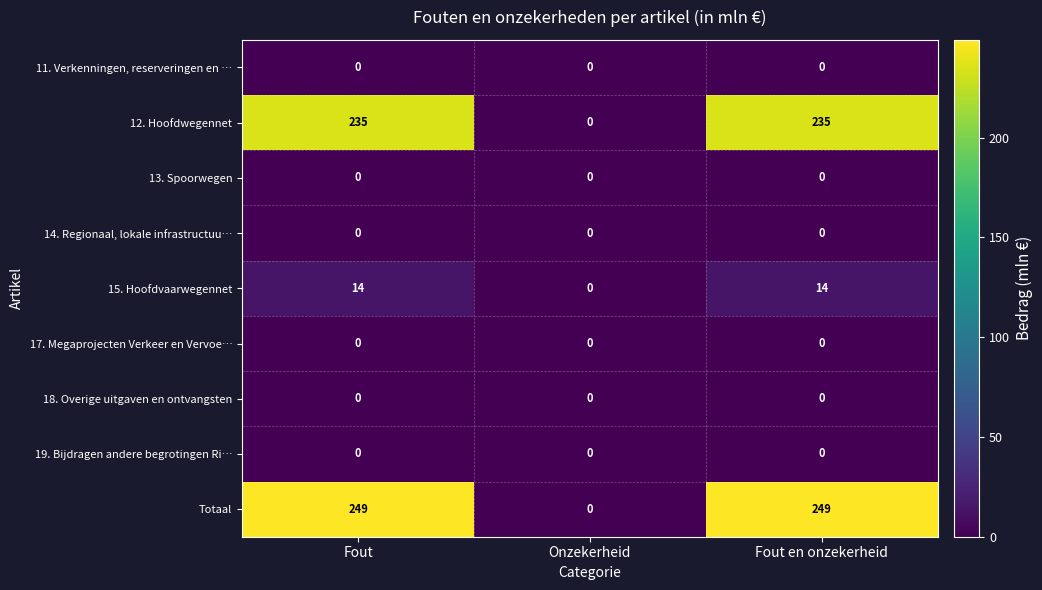

Reading left to right, transcribe all the data shown in this chart.

11. Verkenningen, reserveringen en …: 0	0	0
12. Hoofdwegennet: 235	0	235
13. Spoorwegen: 0	0	0
14. Regionaal, lokale infrastructuu…: 0	0	0
15. Hoofdvaarwegennet: 14	0	14
17. Megaprojecten Verkeer en Vervoe…: 0	0	0
18. Overige uitgaven en ontvangsten: 0	0	0
19. Bijdragen andere begrotingen Ri…: 0	0	0
Totaal: 249	0	249